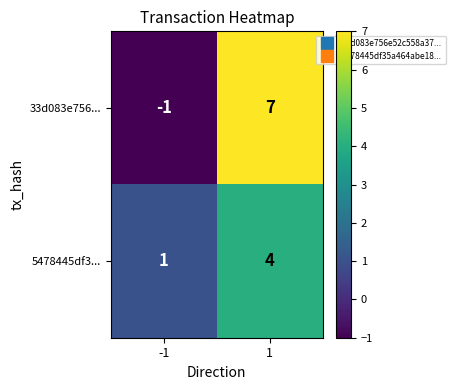

At which category is the sum across all series the highest?

1